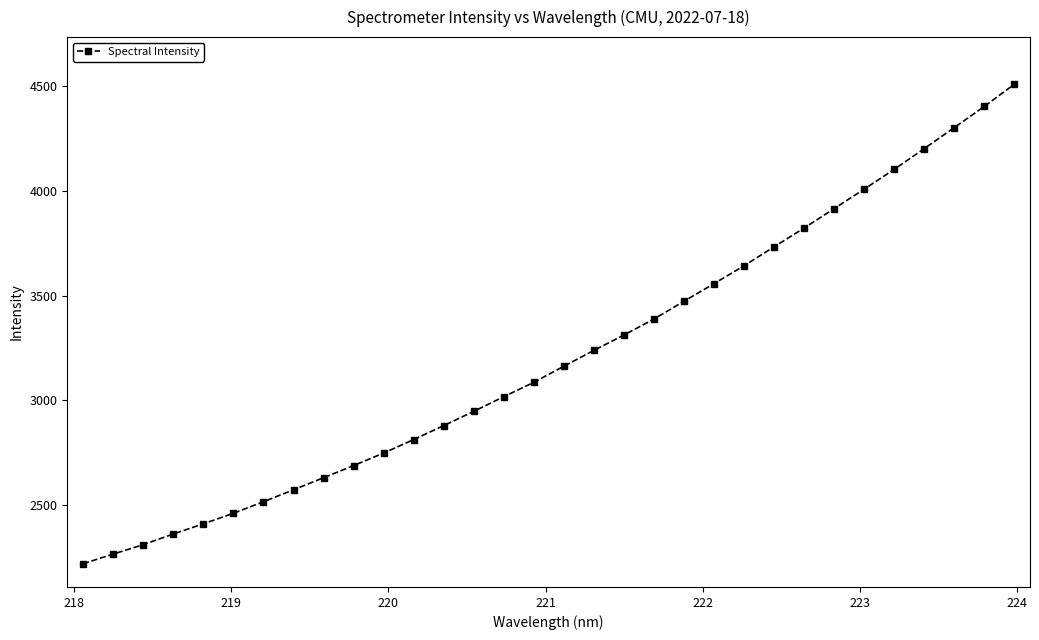

What is the difference between the maximum and minimum values?

2291.9